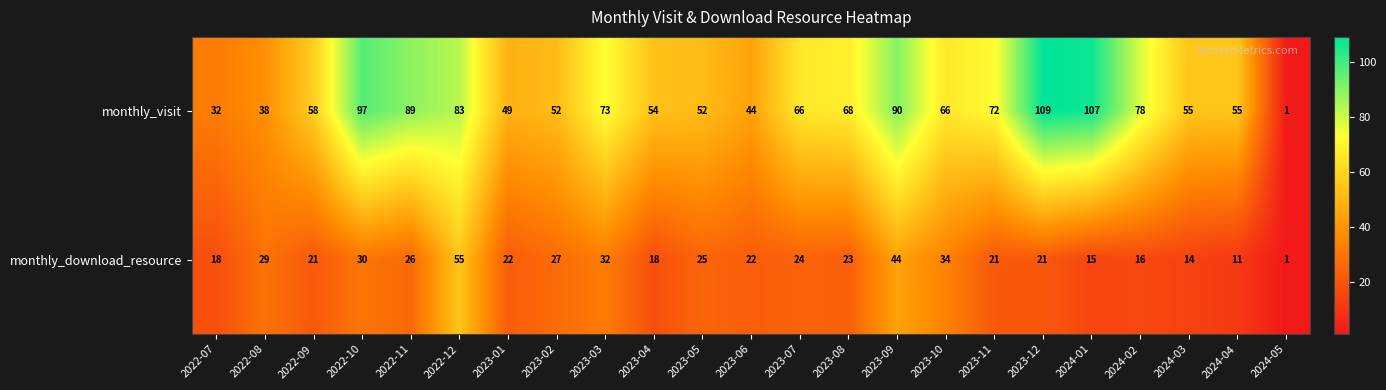

Which series has the largest range (max minus min)?

monthly_visit